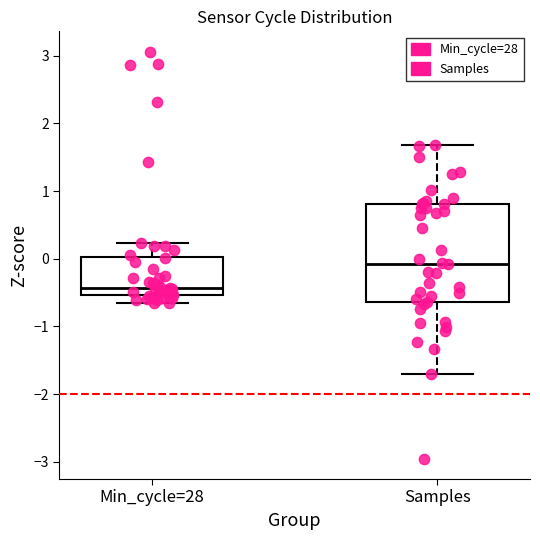

Where does the upper whisker of the box for Samples end on the y-axis? The values are not printed on the chart, so give them approximately, as read against the axis.

1.7